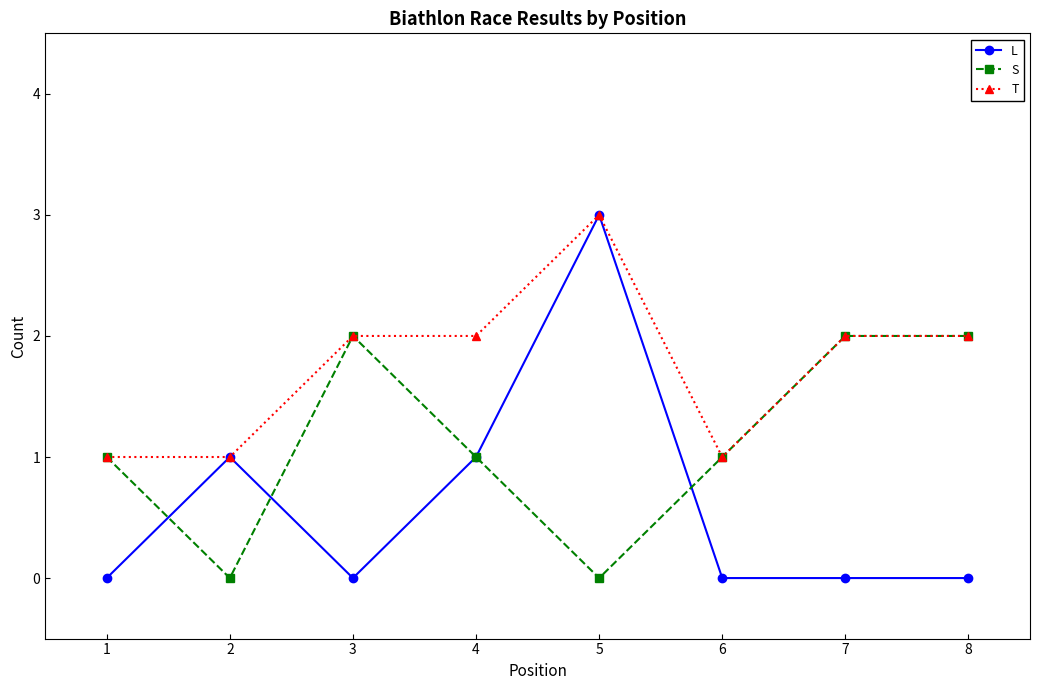

What is the value of the S point at the 1st from the left?

1